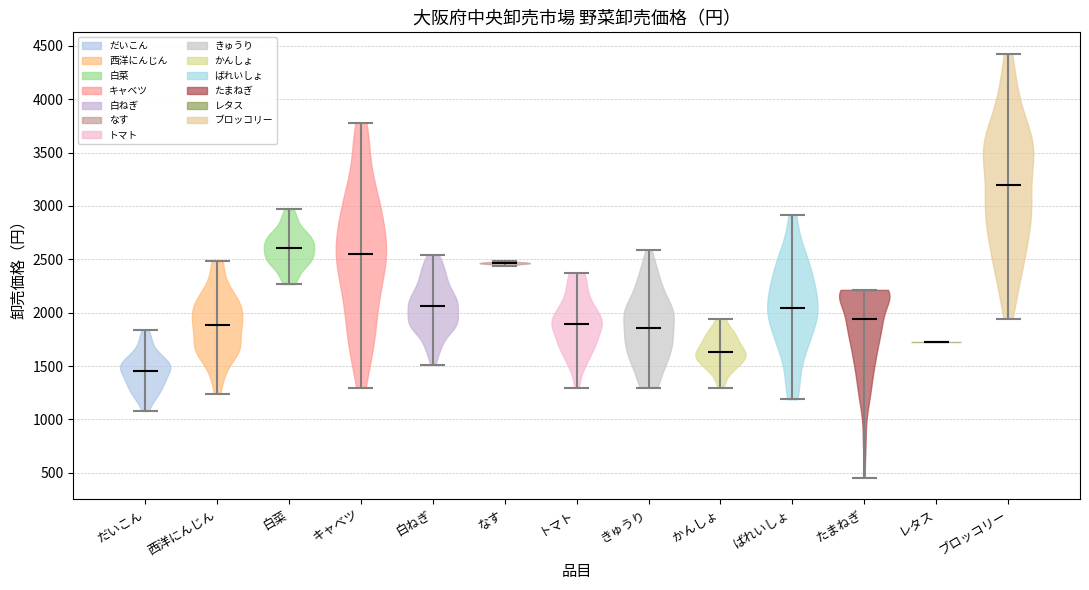

Which violin has the lowest median line?

だいこん